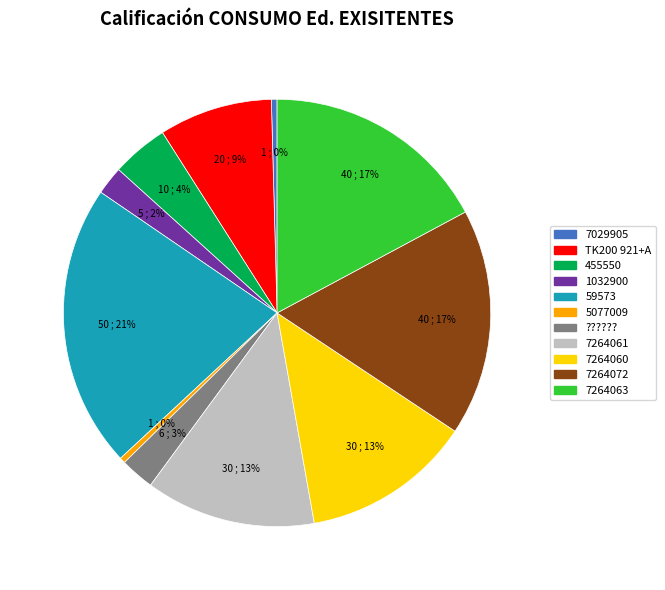

To the nearest percent, what is the difference between the largest and smallest slice percentages?

21%